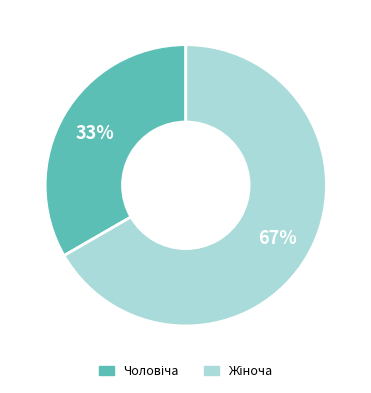

To the nearest percent, what is the average slice percentage?

50%